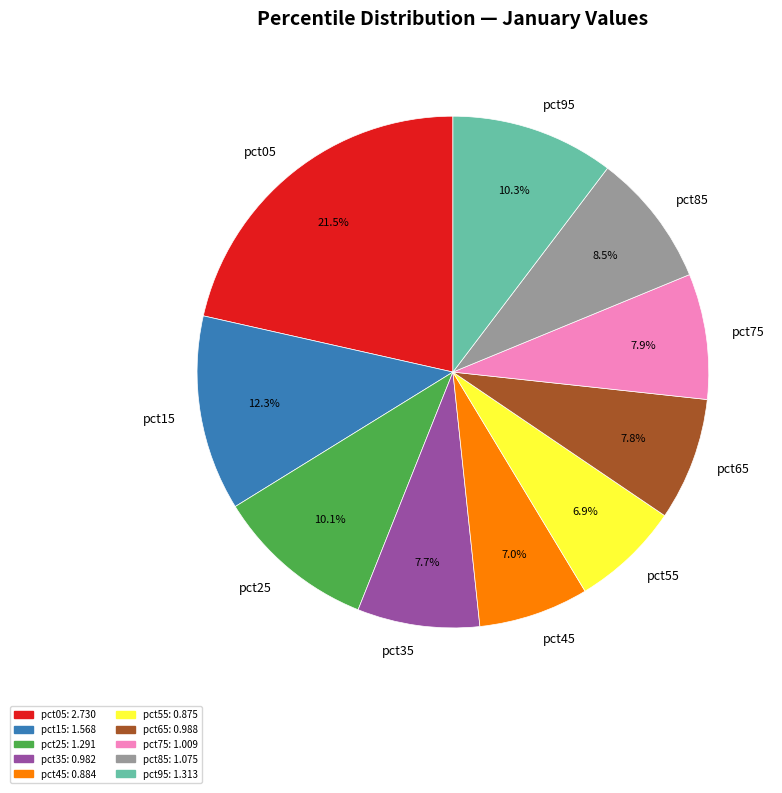

True or false: pct85 accounts for 17% of the total.

False